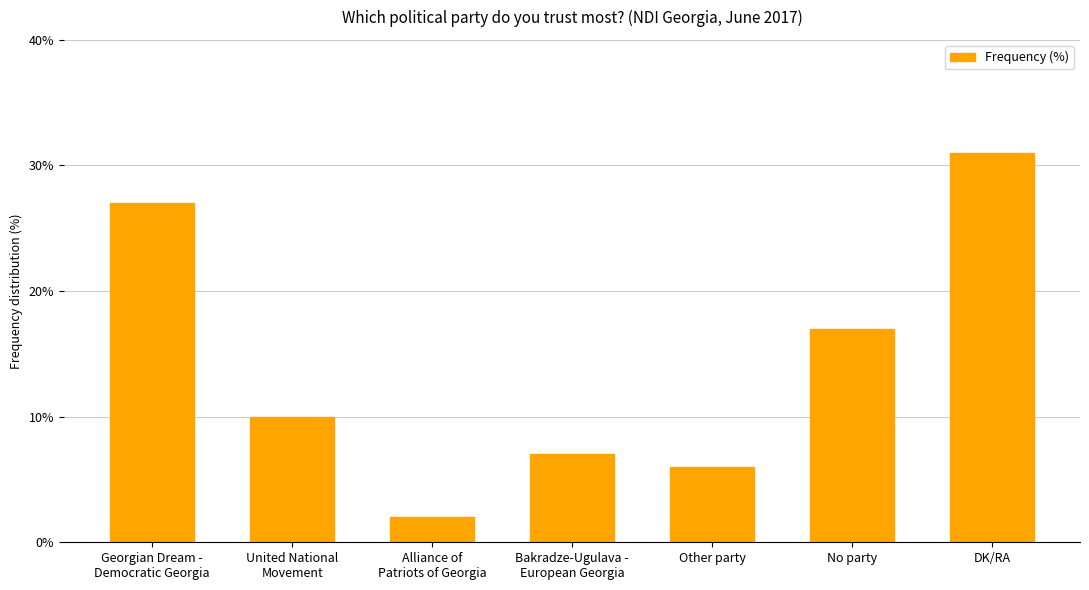

At which category does the chart reach its peak across all series?

DK/RA